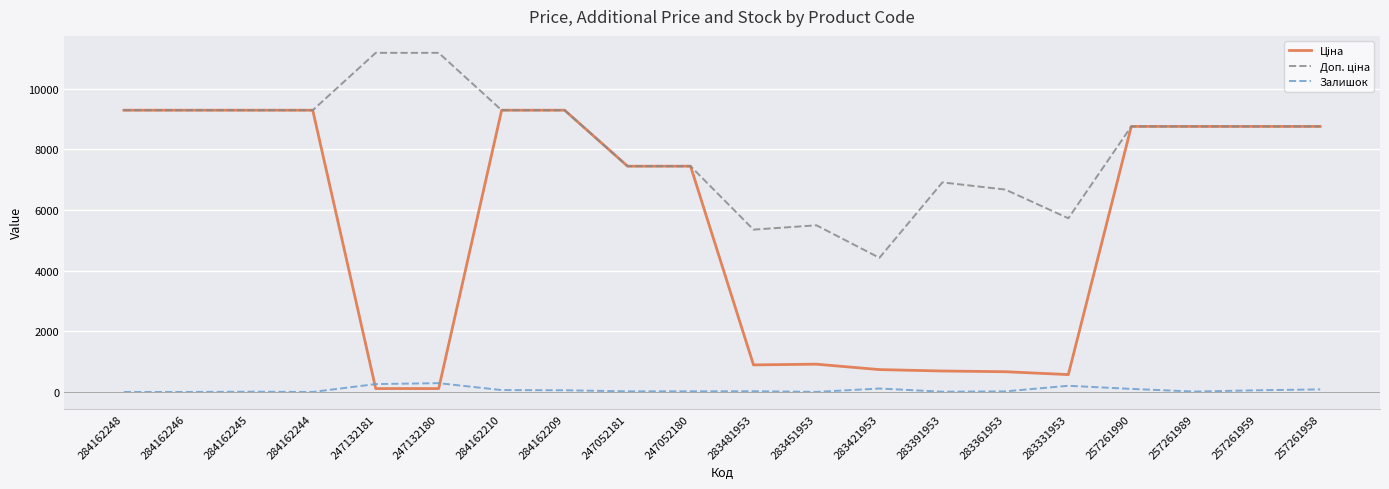

True or false: Залишок has a value of 0.0 at 284162248.

True